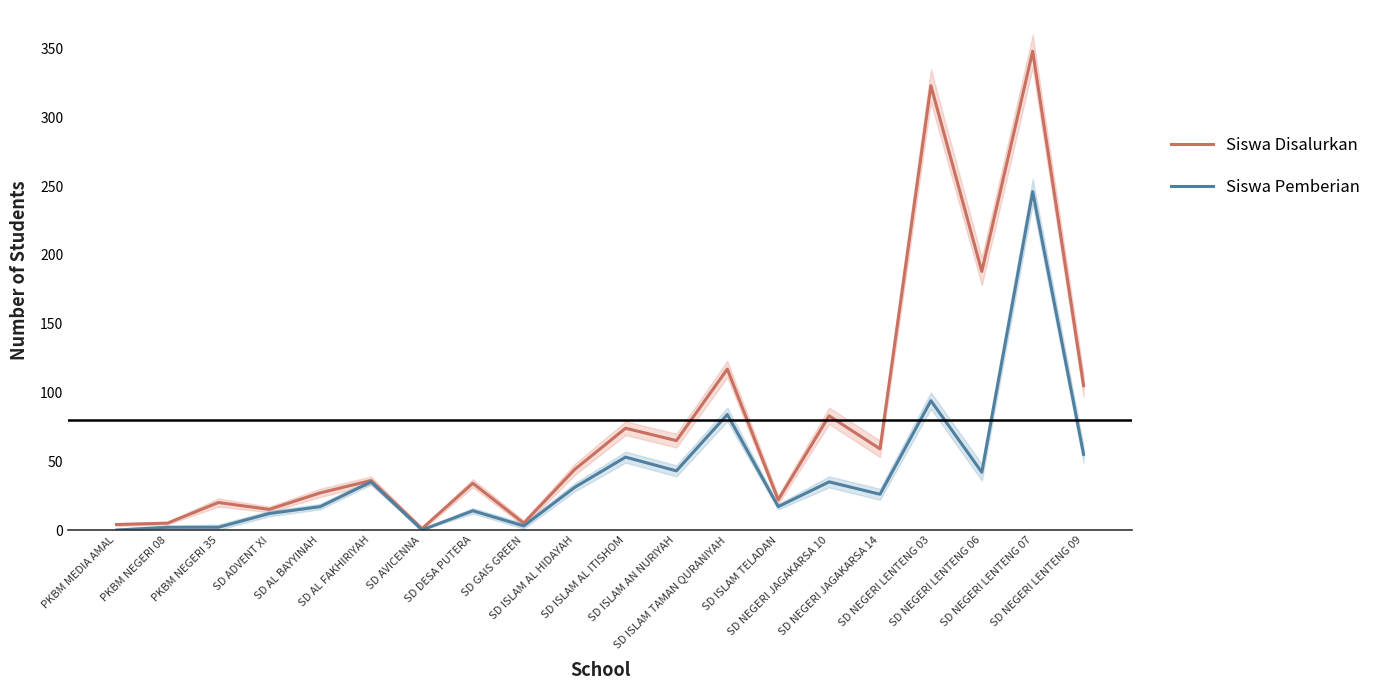

How many series are shown in this chart?

2